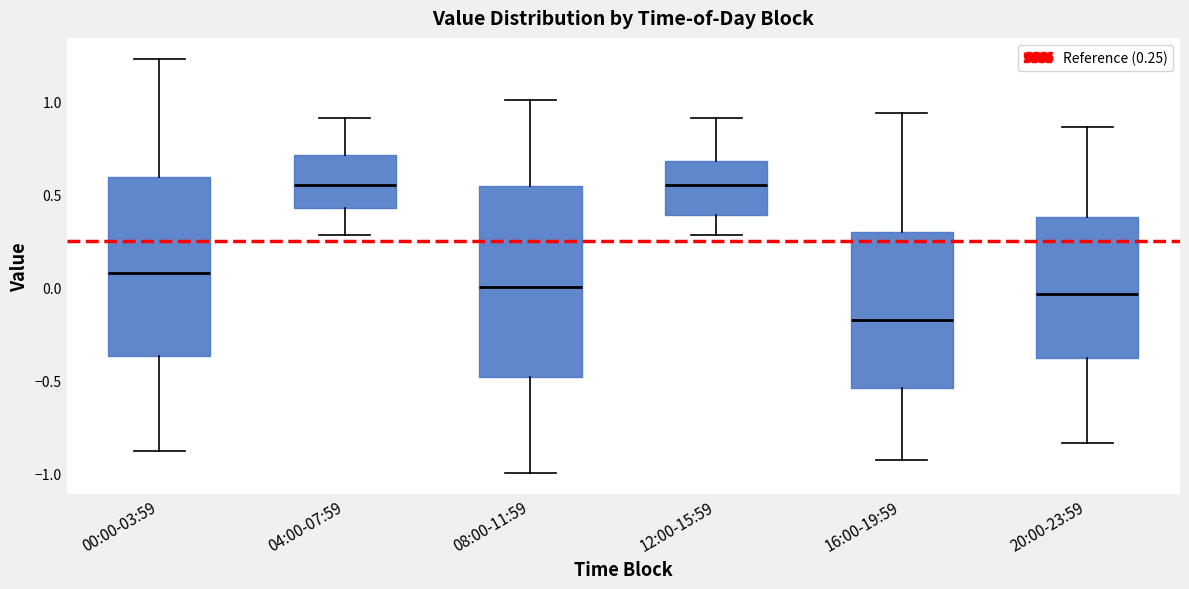

Comparing the boxes themselves (not the whiskers), which one is the tallest?

08:00-11:59